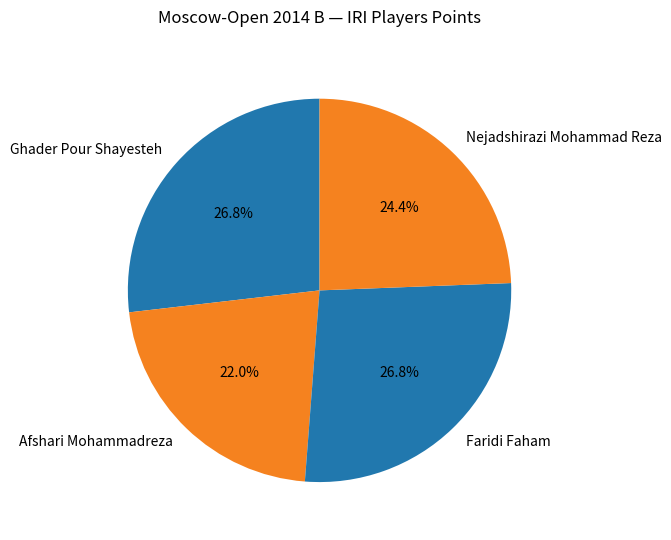

To the nearest percent, what is the difference between the largest and smallest slice percentages?

5%